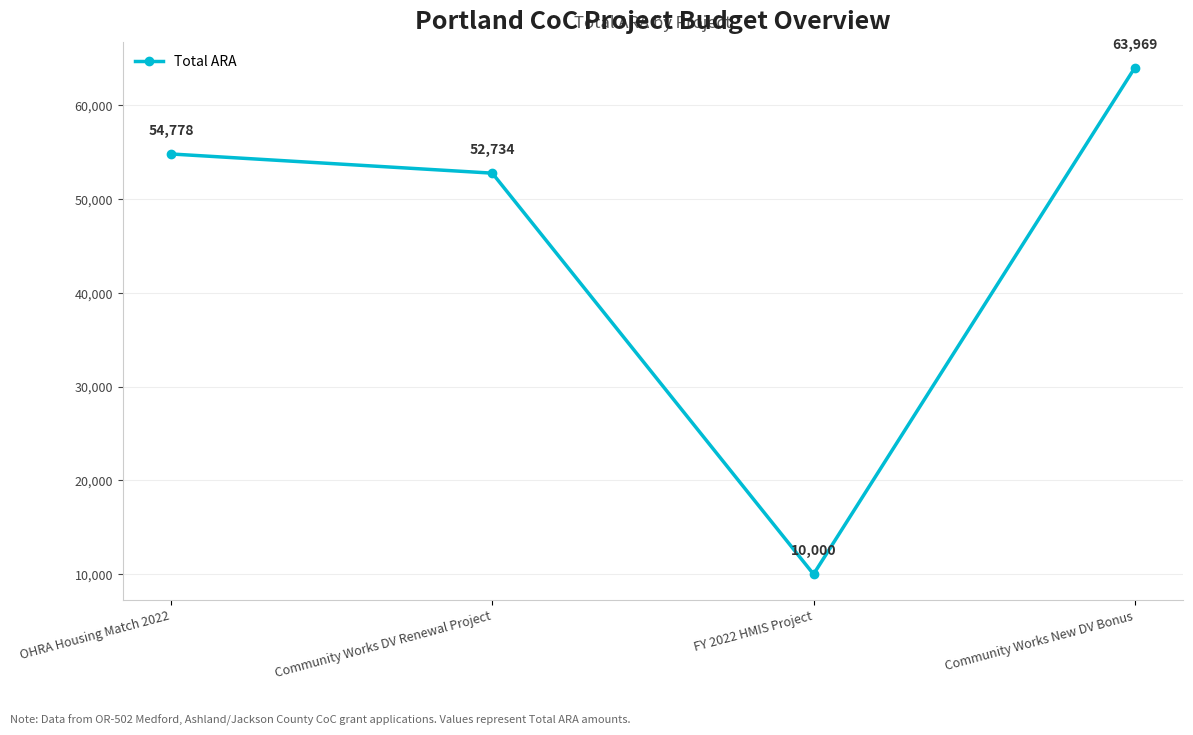

How many interior local valleys (lower than both neighbors) does the data have?

1